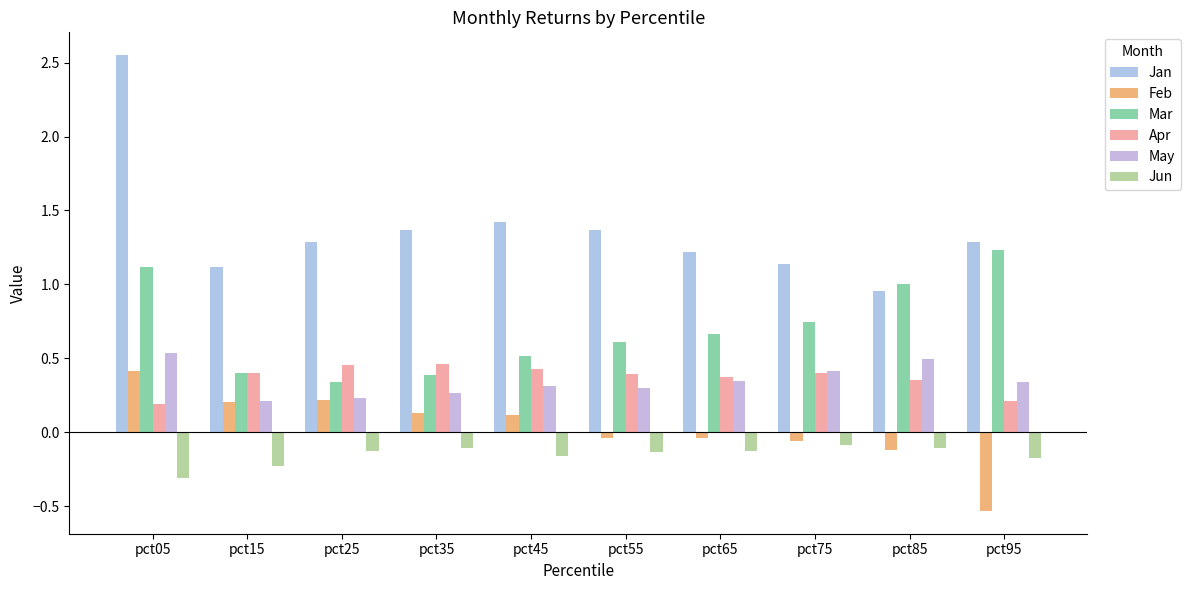

At how many categories does at least one series exceed 1?

9